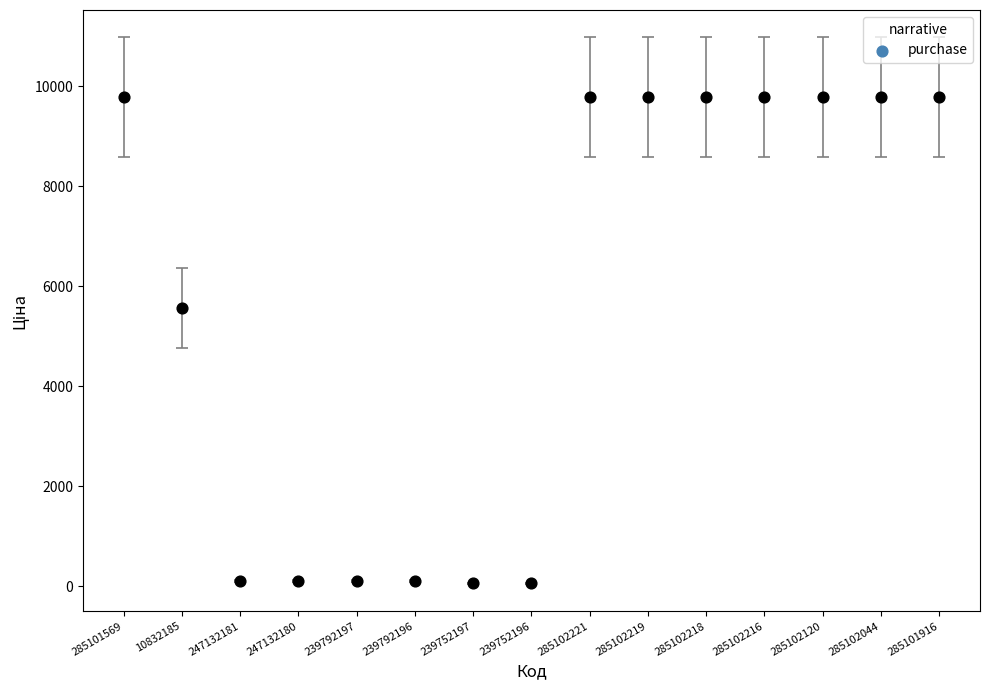

What is the range of Y values (max minus min)?

9719.6